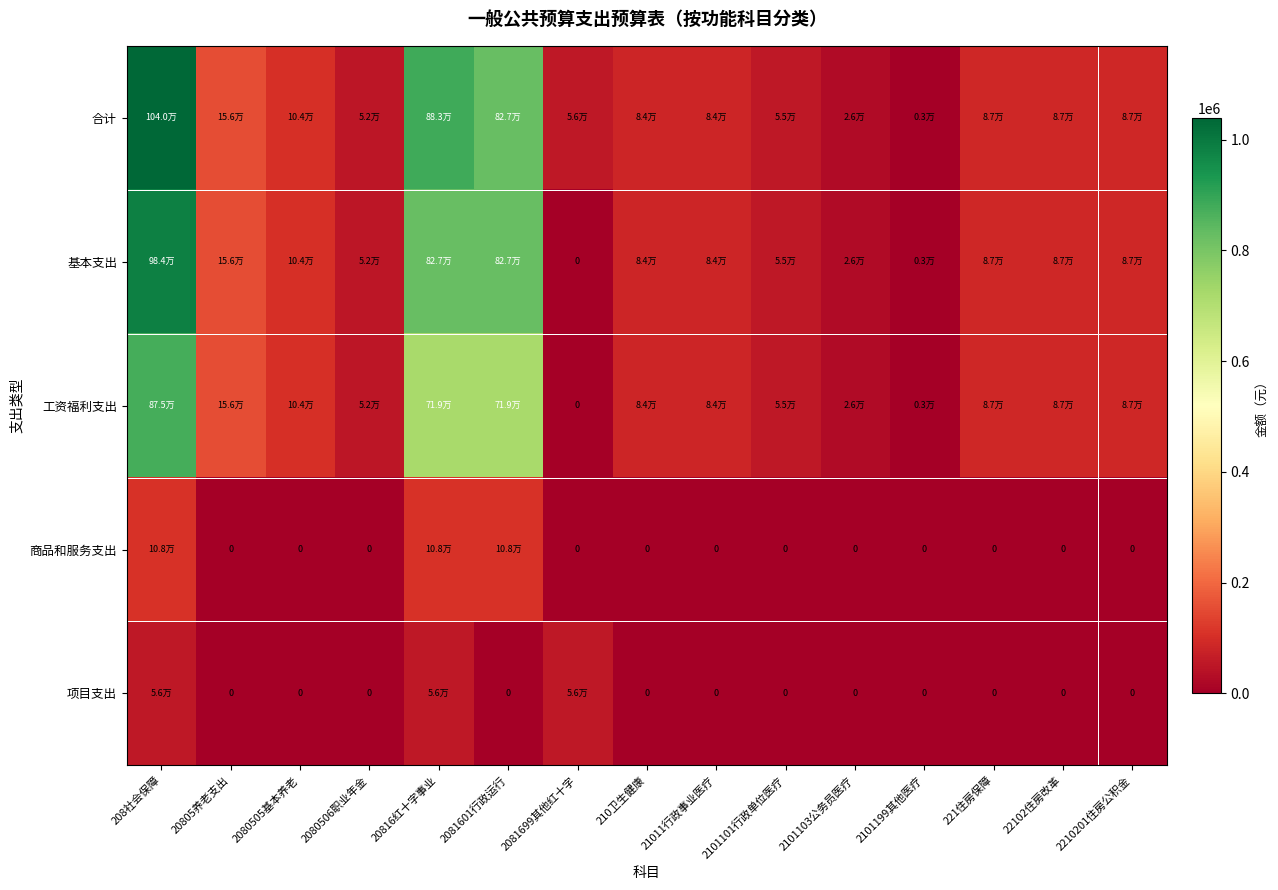

At which label does 工资福利支出 reach its peak?

208社会保障